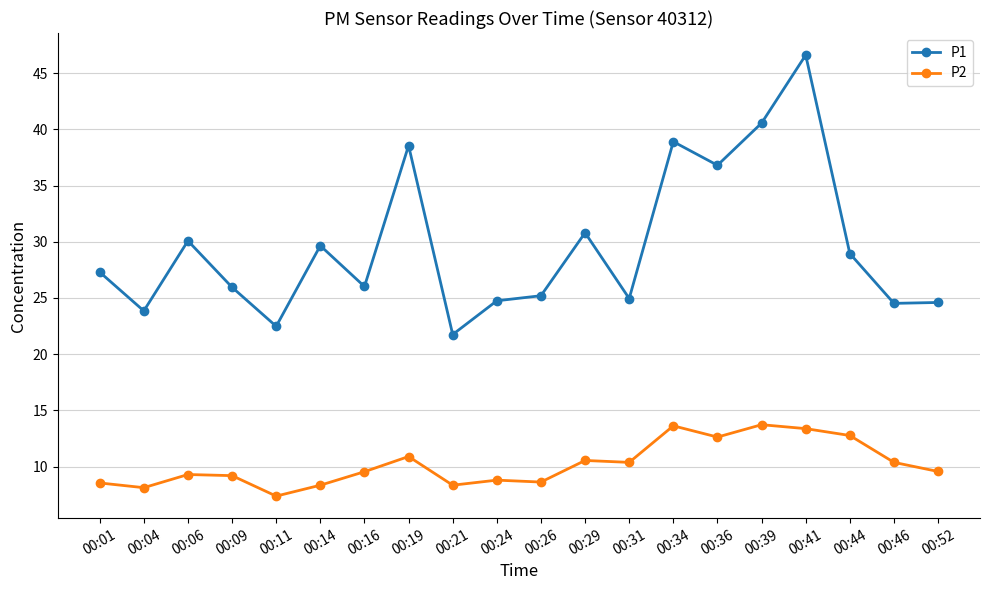

What is the sum of the P1 values at 00:46 and 00:11?

47.0